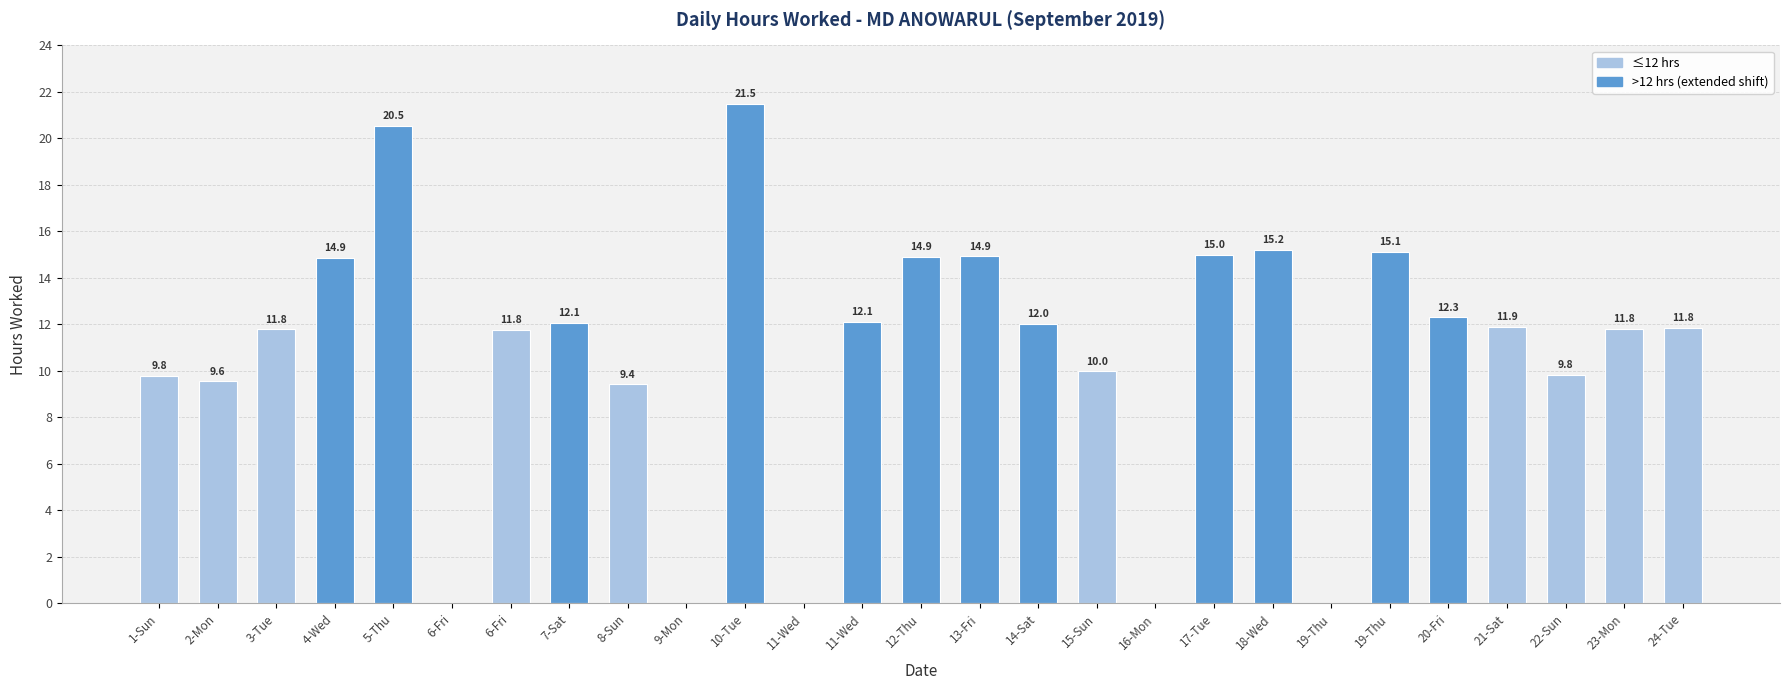

What is the difference between the second highest and minimum values?

20.5